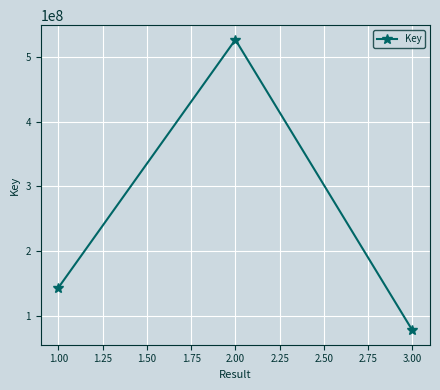

What is the difference between the second highest and minimum values?

65936577